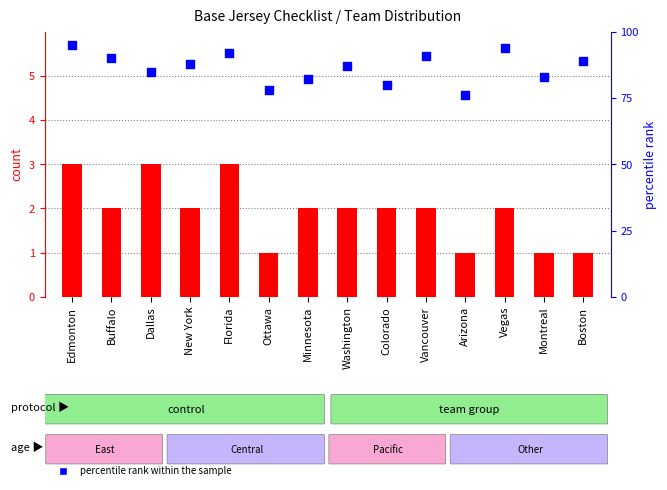

What are all the series names shown in the legend?

count, percentile rank within the sample